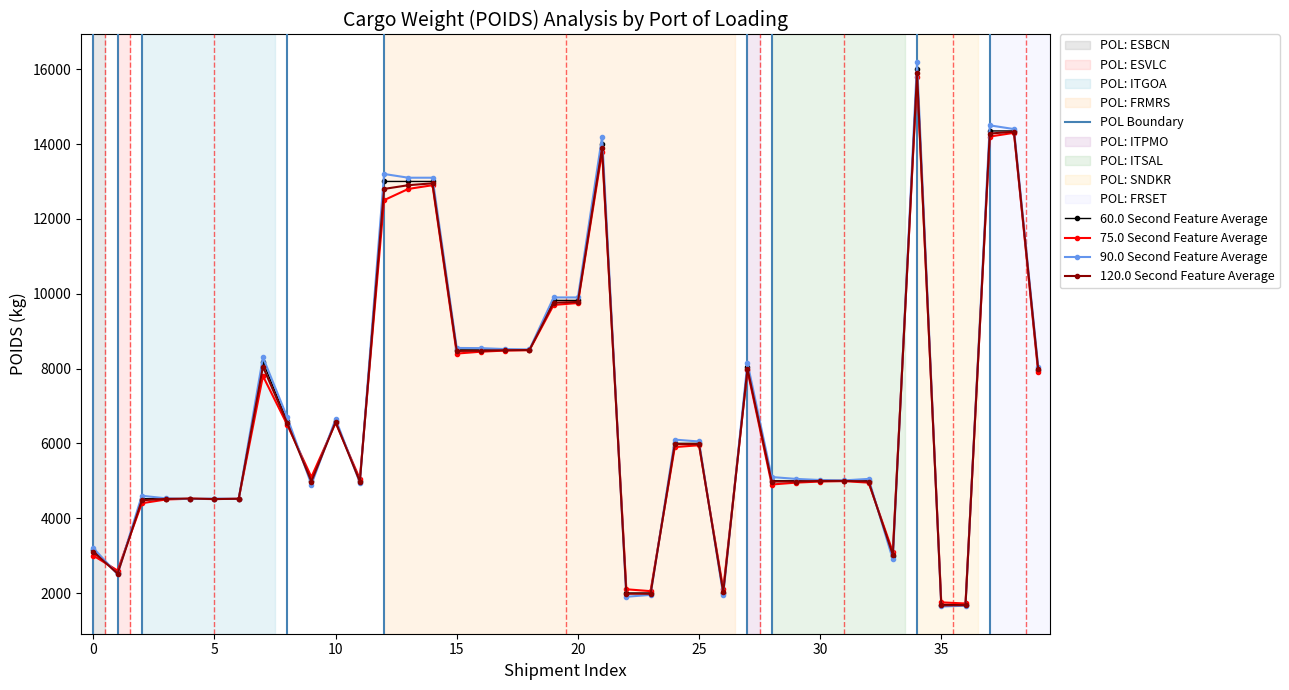

What is the smallest value displayed?

1640